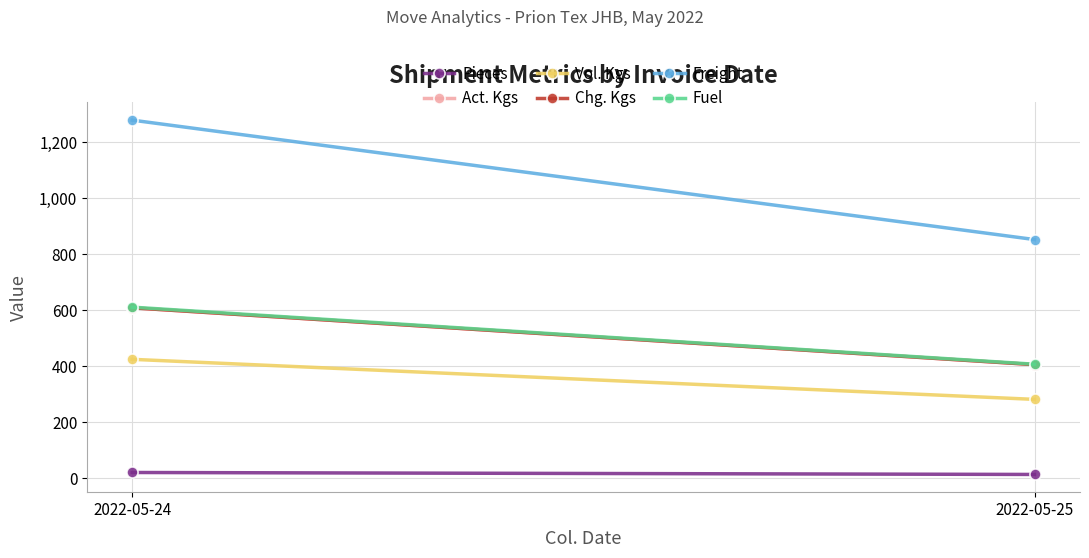

What is the maximum value shown in the chart?

1278.9